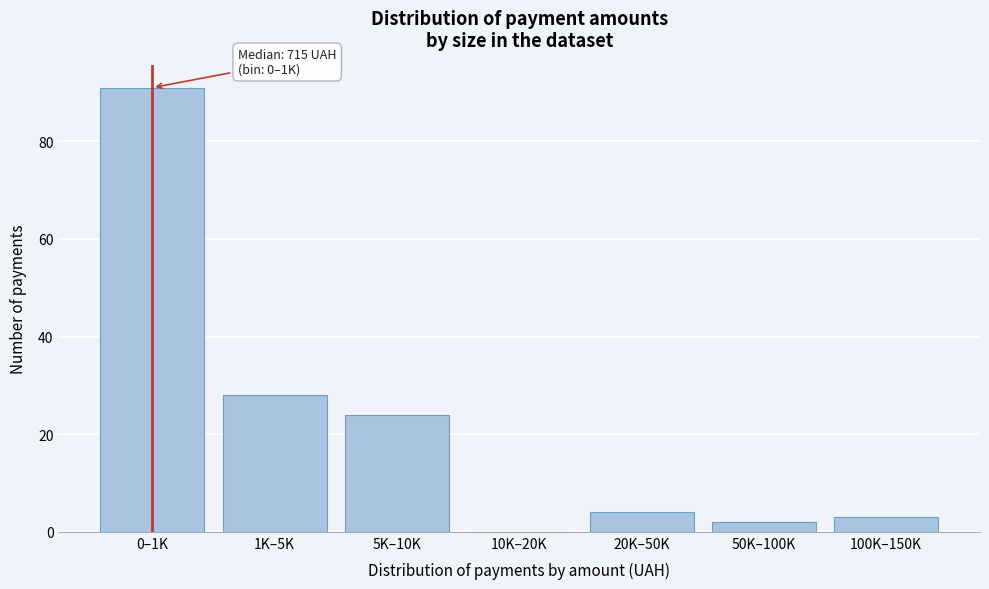

Reading left to right, list all the values displayed in this chart.

0–1K=91	1K–5K=28	5K–10K=24	10K–20K=0	20K–50K=4	50K–100K=2	100K–150K=3